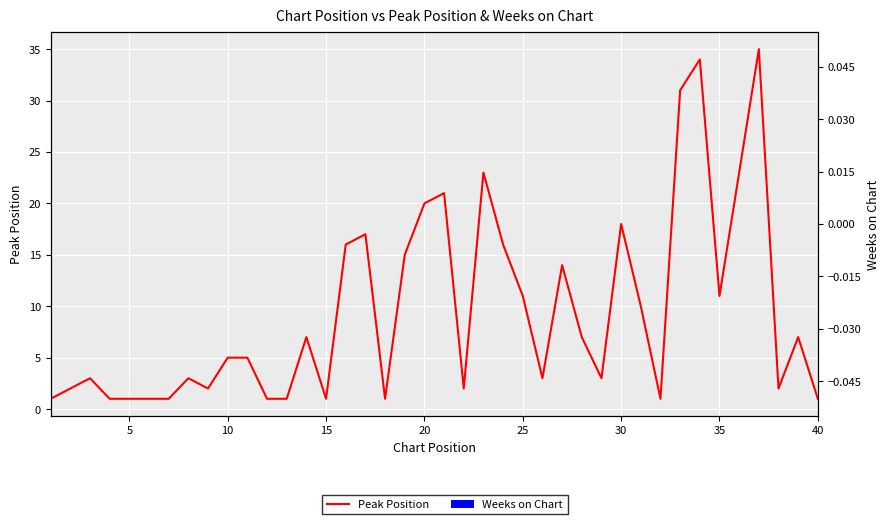

Reading left to right, what are all the values shown in this chart?

Peak Position: 1	2	3	1	1	1	1	3	2	5	5	1	1	7	1	16	17	1	15	20	21	2	23	16	11	3	14	7	3	18	10	1	31	34	11	23	35	2	7	1
Weeks on Chart: 0	0	0	0	0	0	0	0	0	0	0	0	0	0	0	0	0	0	0	0	0	0	0	0	0	0	0	0	0	0	0	0	0	0	0	0	0	0	0	0